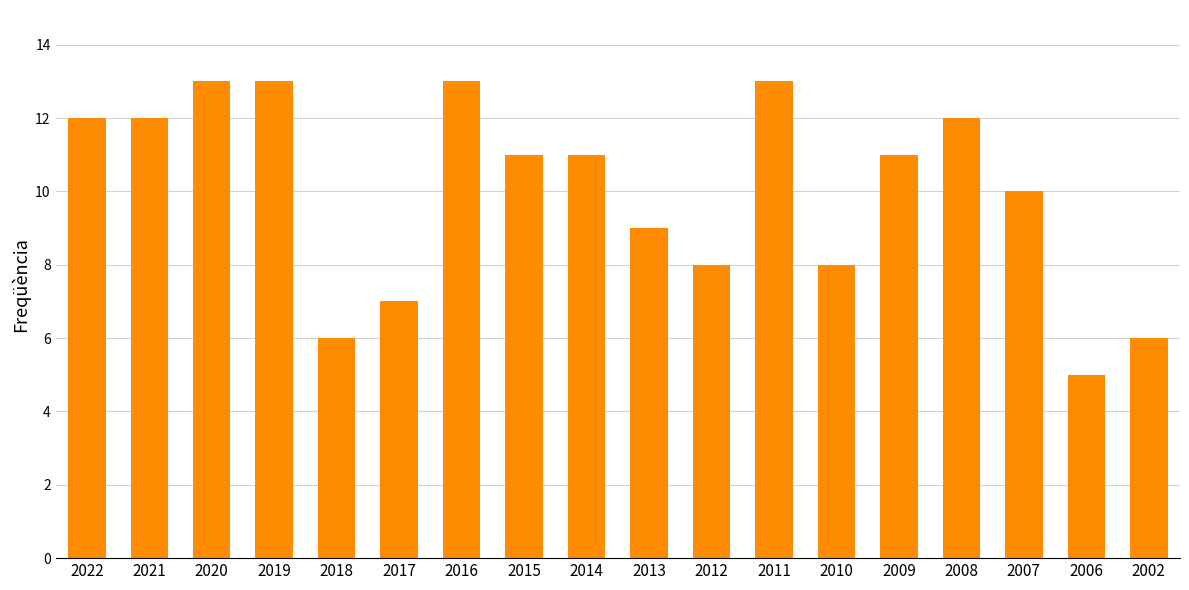

Does the chart contain stacked bars?

No